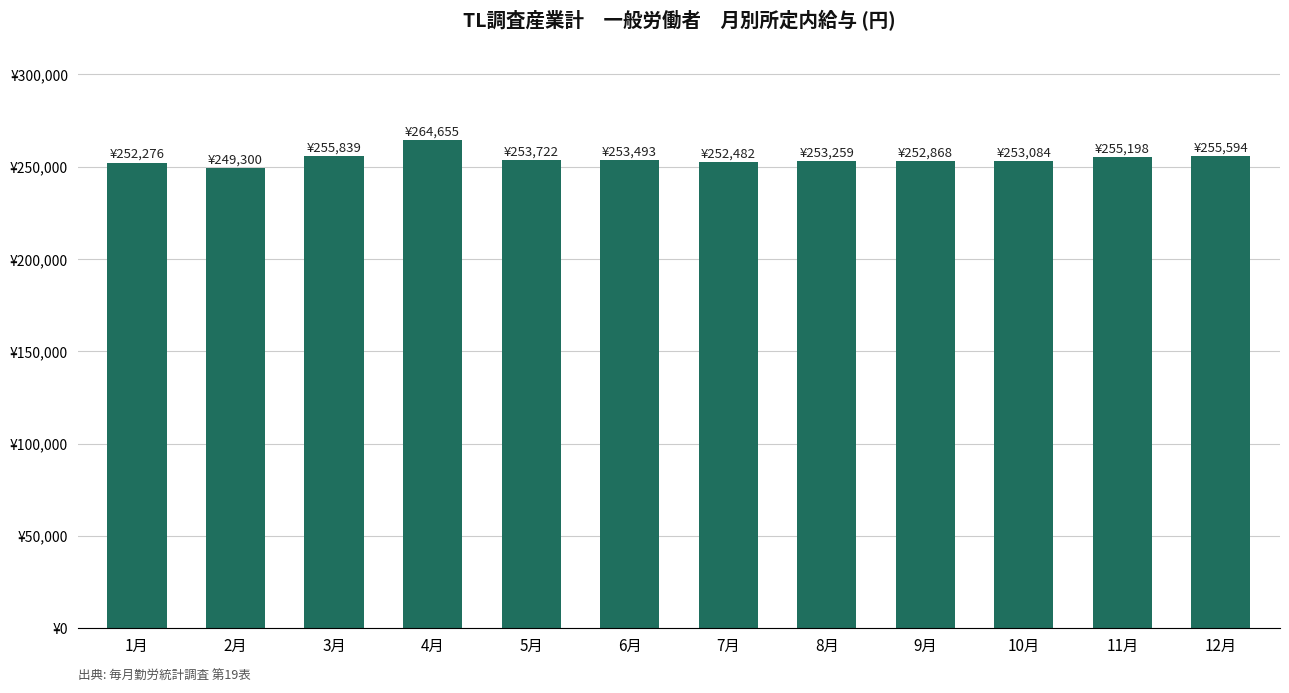

What is the difference between the values at 5月 and 8月?

463